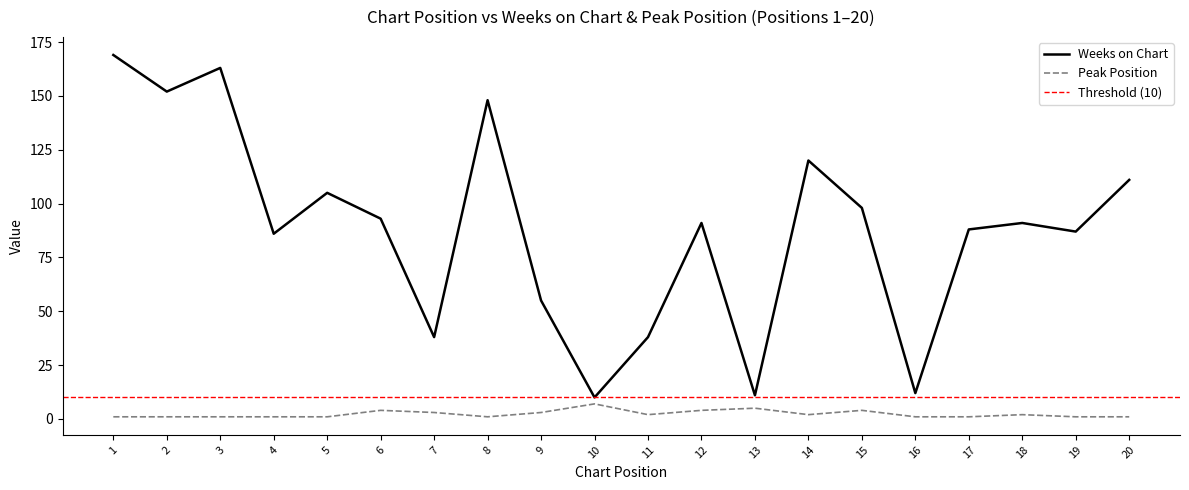

At which label does Weeks on Chart first exceed 91?

1